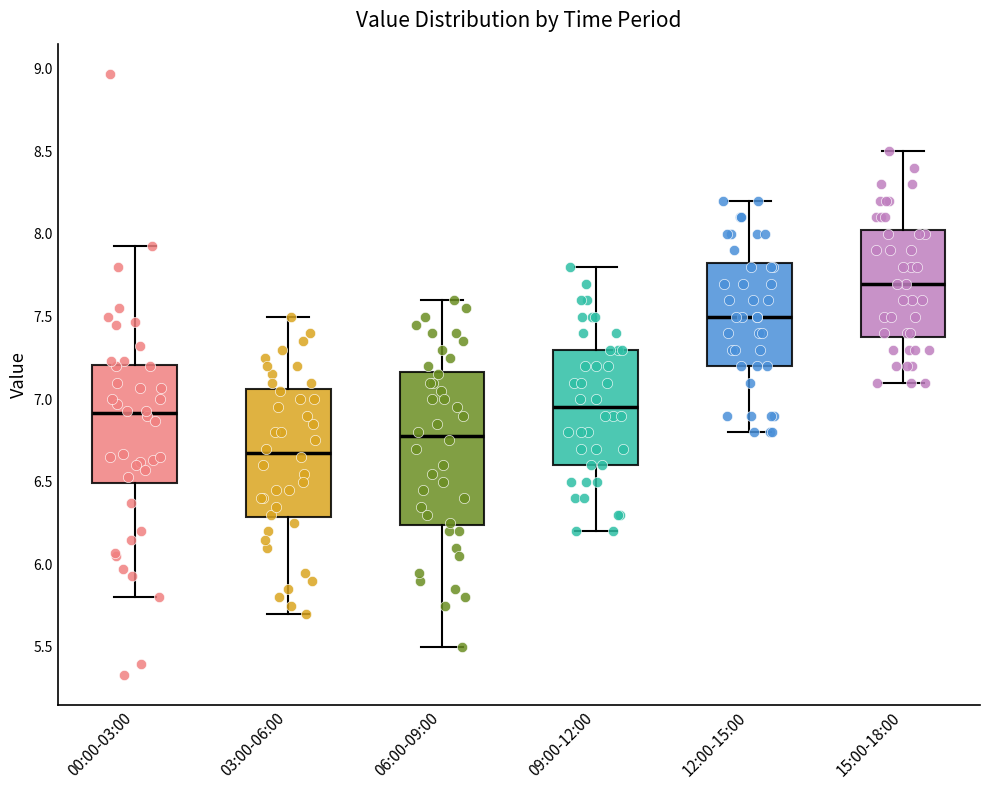

Reading left to right, read every box against the y-axis: the position of its median line, the range the box covers, and the ends of its whiskers. The values are not printed on the chart, so give them approximately, as read against the axis.

00:00-03:00: median 6.90, box 6.50 to 7.20, whiskers 5.80 to 7.95
03:00-06:00: median 6.70, box 6.30 to 7.05, whiskers 5.70 to 7.50
06:00-09:00: median 6.80, box 6.25 to 7.15, whiskers 5.50 to 7.60
09:00-12:00: median 6.95, box 6.60 to 7.30, whiskers 6.20 to 7.80
12:00-15:00: median 7.50, box 7.20 to 7.85, whiskers 6.80 to 8.20
15:00-18:00: median 7.70, box 7.40 to 8.05, whiskers 7.10 to 8.50